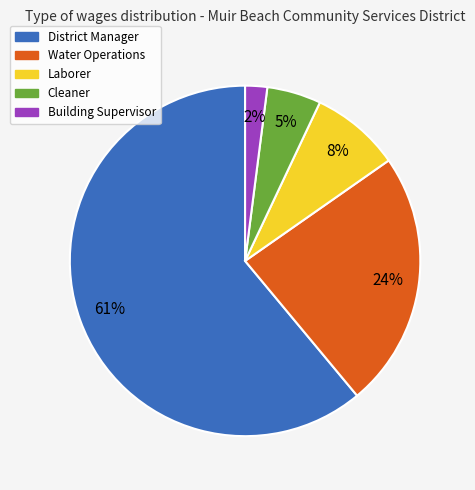

The Building Supervisor slice represents 15% of the pie. True or false?

False